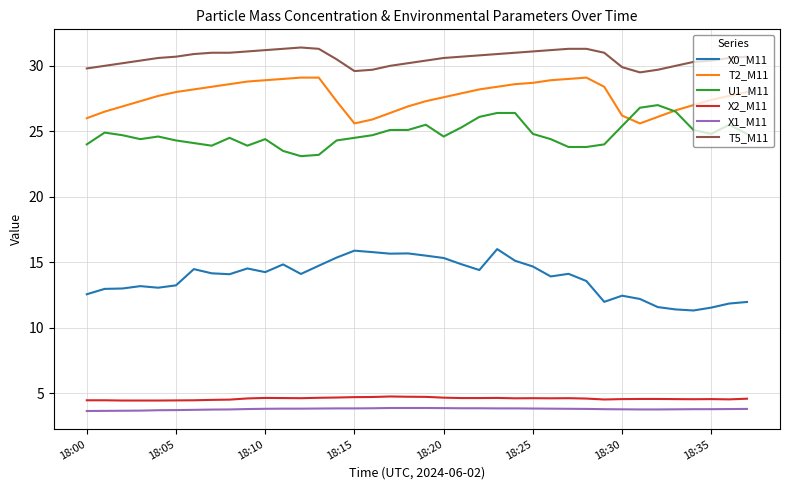

What is the highest value of the T2_M11 series?

29.1